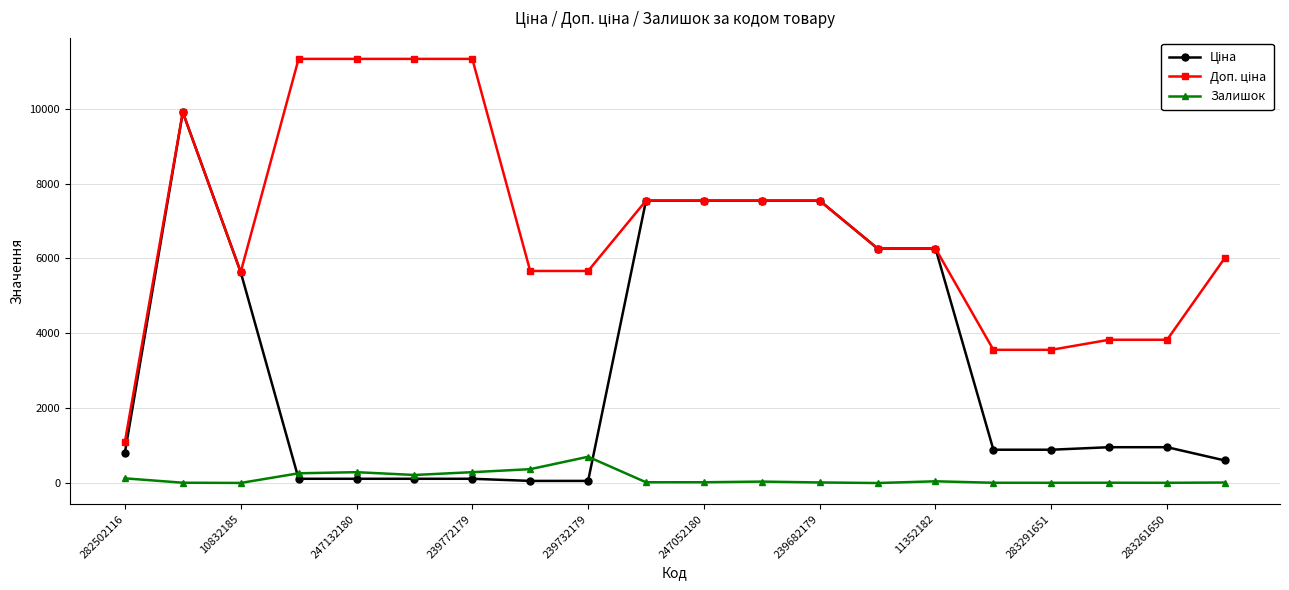

At how many categories does at least one series exceed 3405?

19